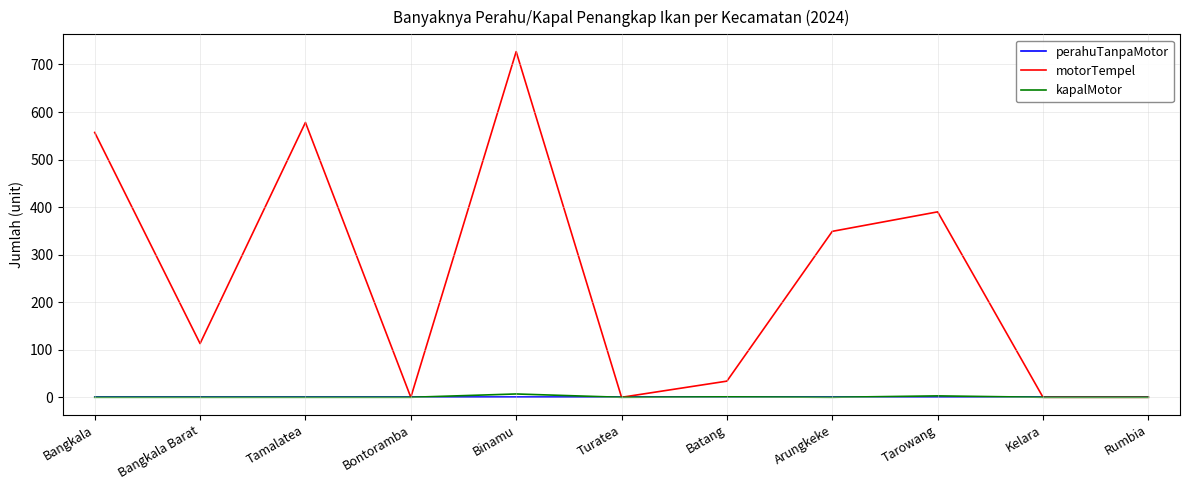

Between Bangkala and Bangkala Barat, which series saw the biggest shift?

motorTempel